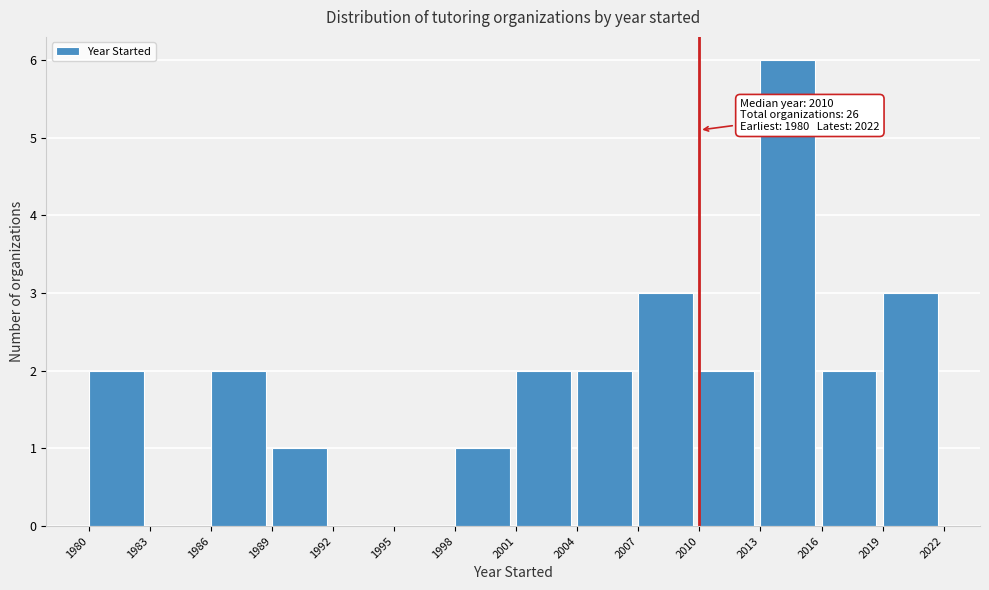

Over which range of the x-axis is the bar tallest?

2013 to 2016